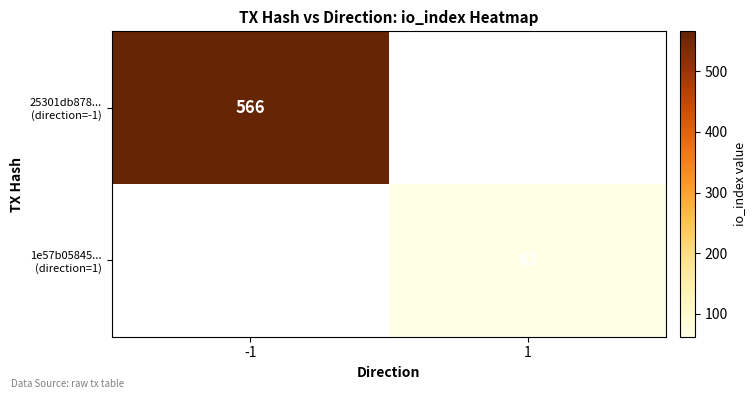

List the series in order of their overall mean, lowest first.

1e57b05845... (direction=1), 25301db878... (direction=-1)